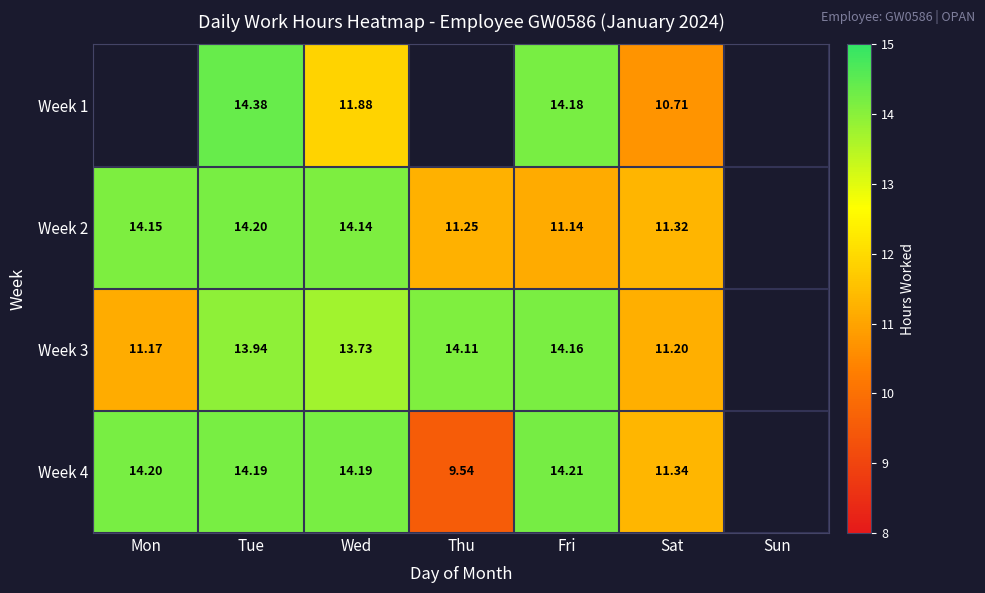

Is the value of Week 3 at Sat greater than the value of Week 1 at Tue?

No